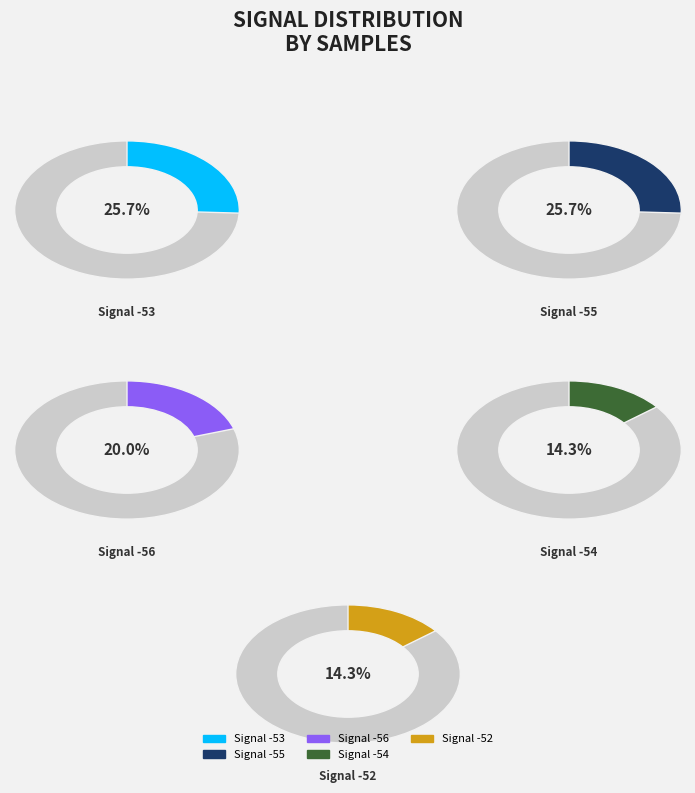

Which slice is the smallest?

-52